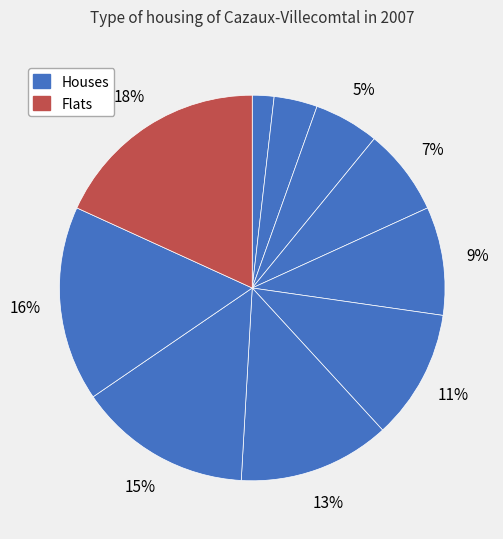

Rank the categories by value from lowest to highest.

1, 2, 3, 4, 5, 6, 7, 8, 9, 10